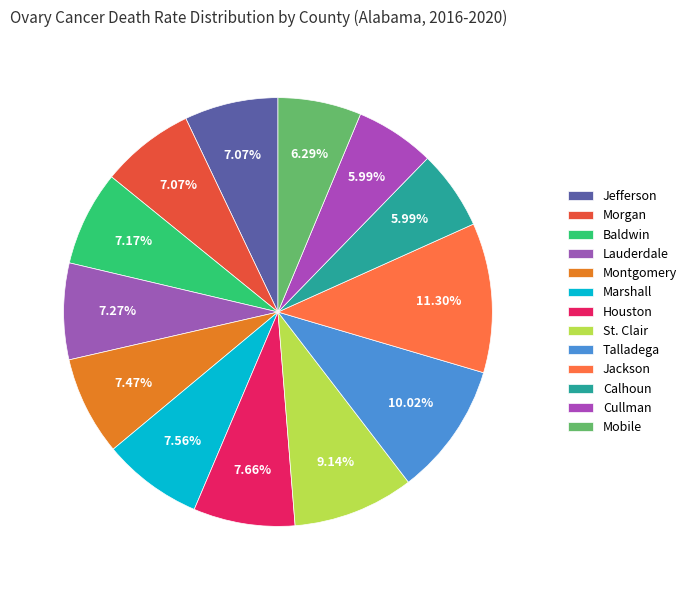

How many segments does this pie chart have?

13